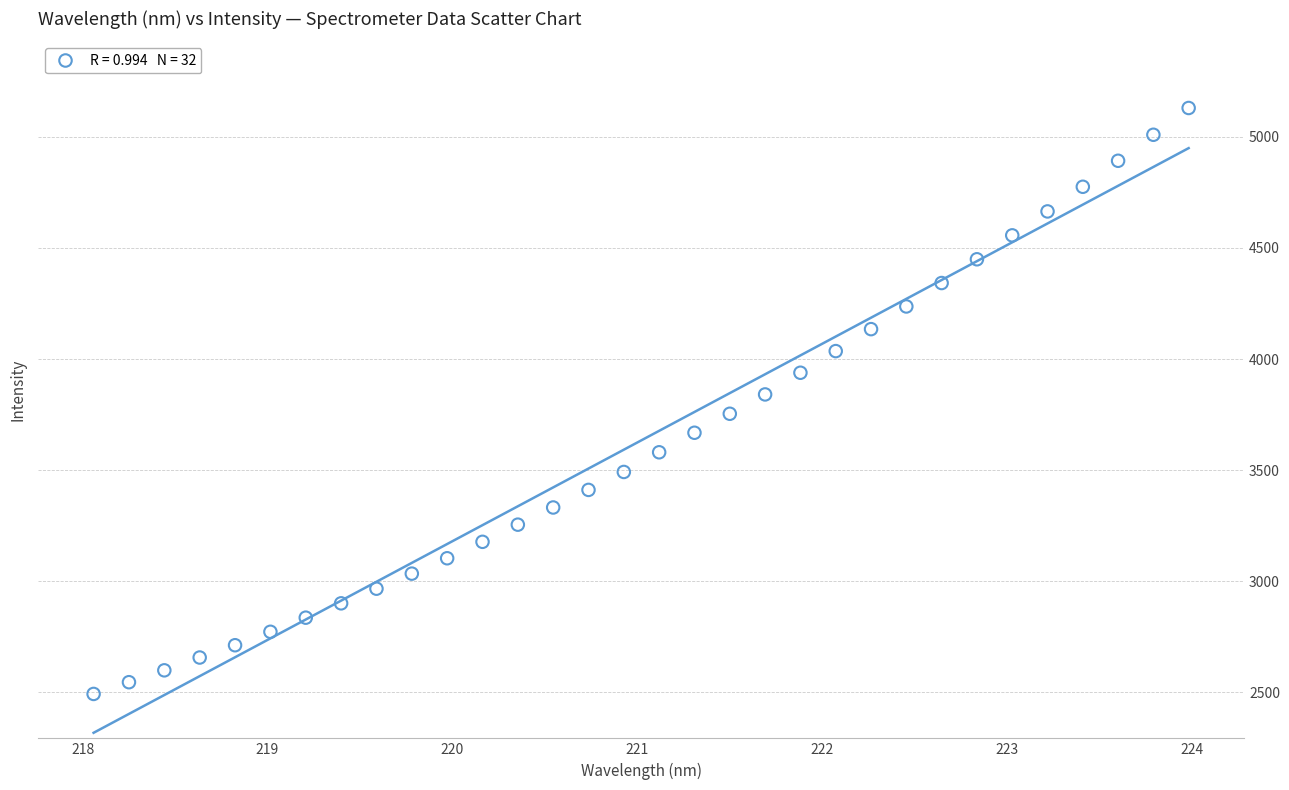

What is the range of X values (max minus min)?

5.9